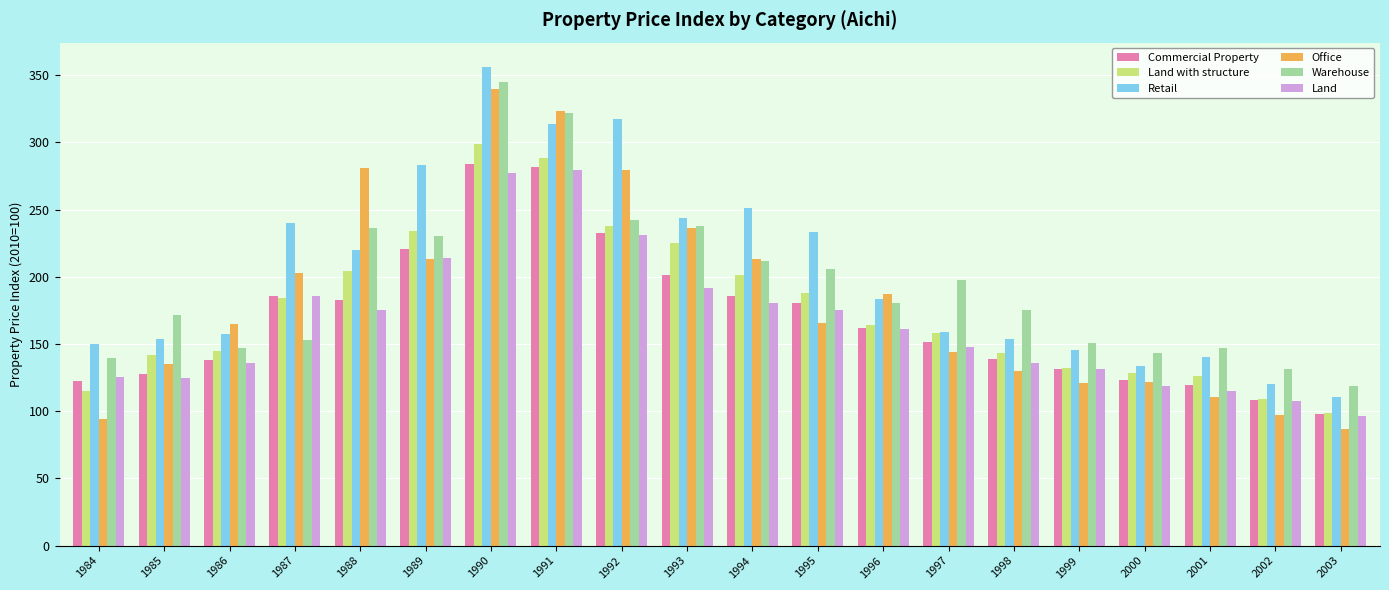

Which series has the largest range (max minus min)?

Office